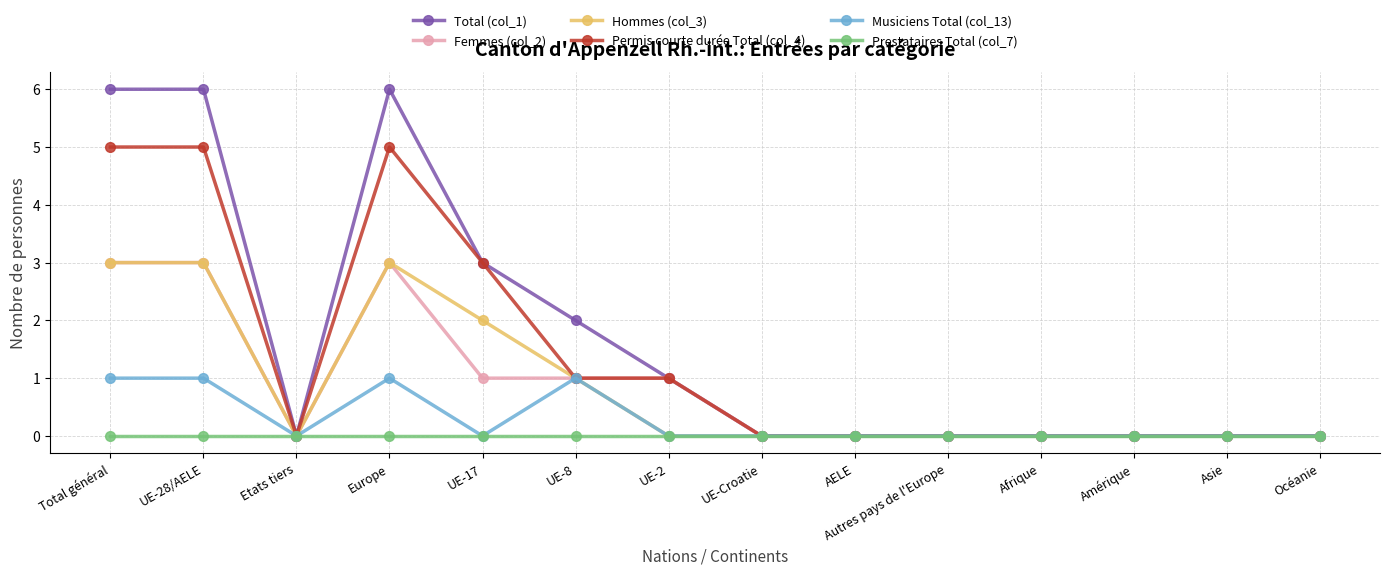

Is the value of Hommes (col_3) at Total général greater than the value of Musiciens Total (col_13) at AELE?

Yes